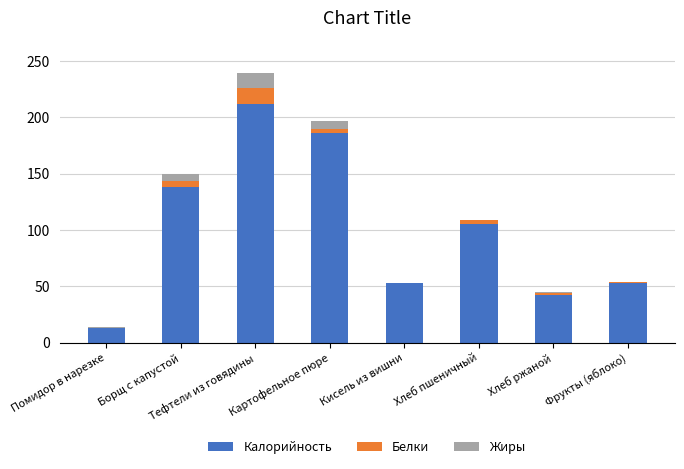

What is the total value across all series at Борщ с капустой?

150.0